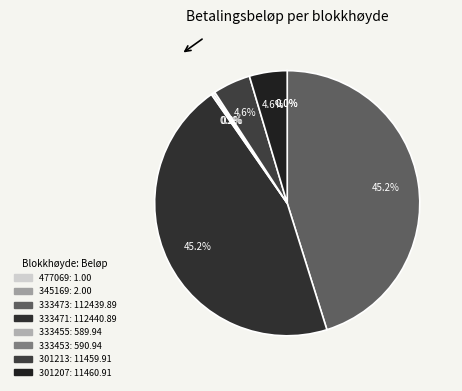

To the nearest percent, what is the combined percentage of 333471 and 301213?

50%